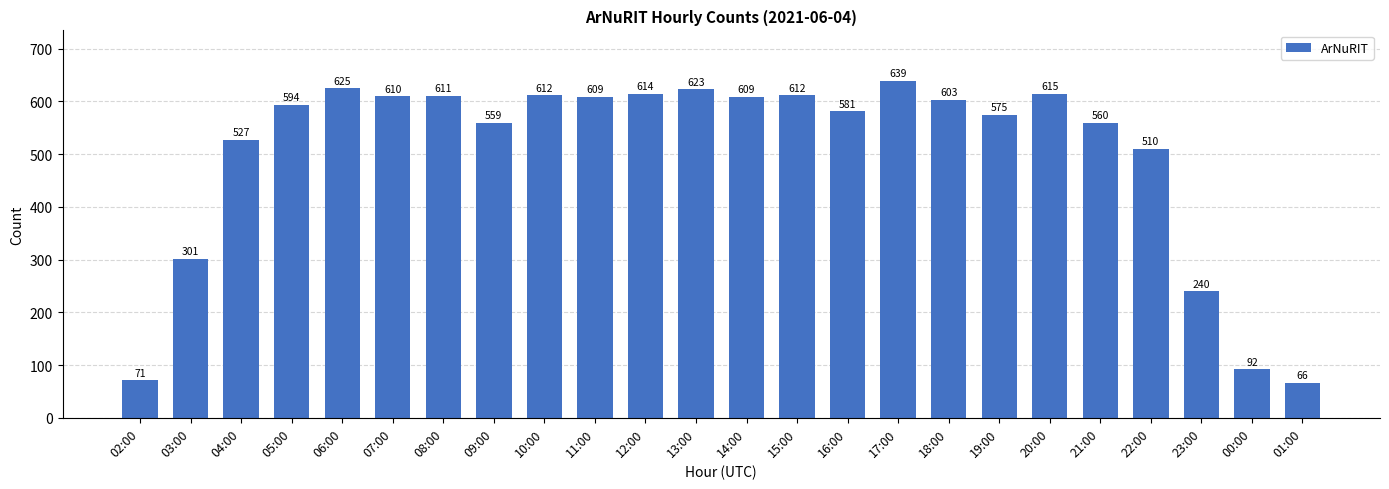

Reading left to right, list all the values displayed in this chart.

71	301	527	594	625	610	611	559	612	609	614	623	609	612	581	639	603	575	615	560	510	240	92	66